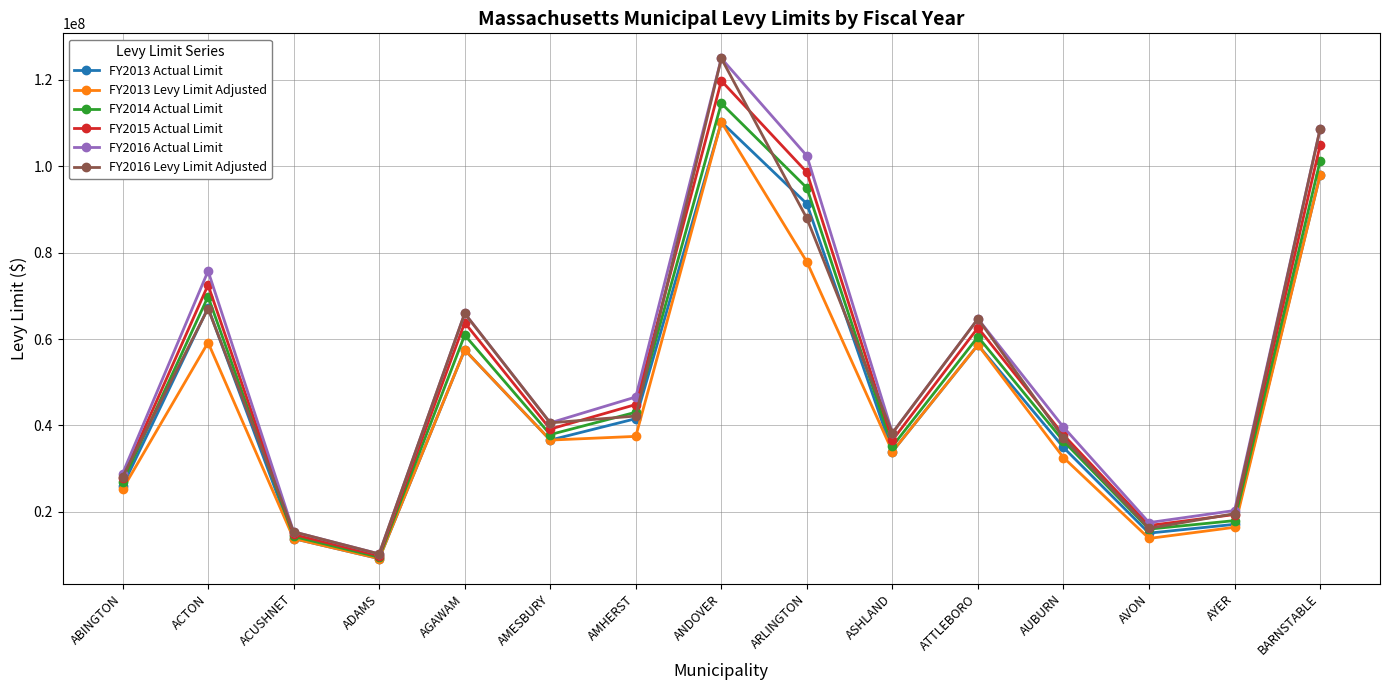

True or false: FY2016 Levy Limit Adjusted and FY2013 Actual Limit intersect in this chart.

True